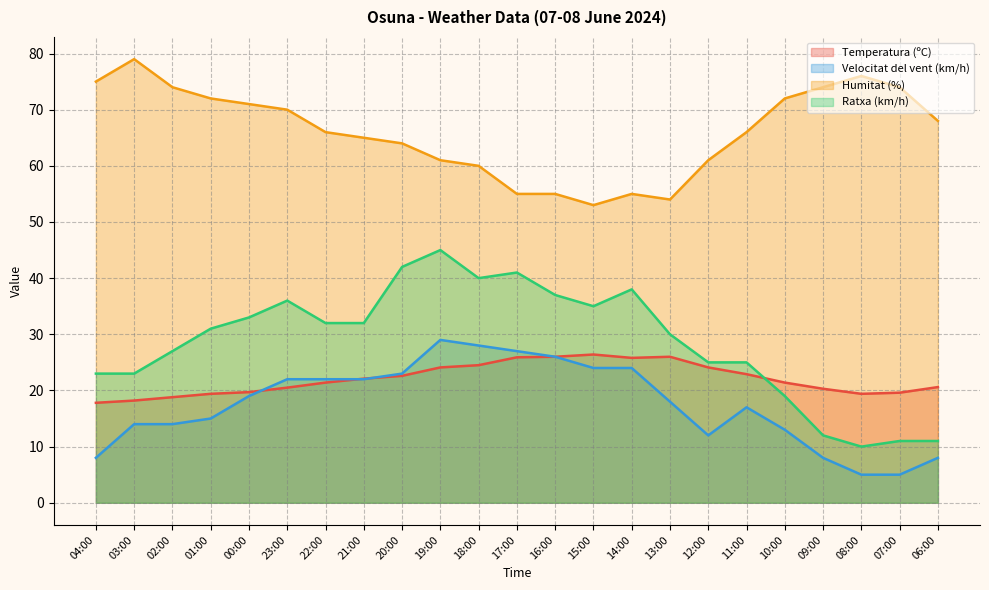

Which has a higher value, 02:00 or 14:00?

14:00